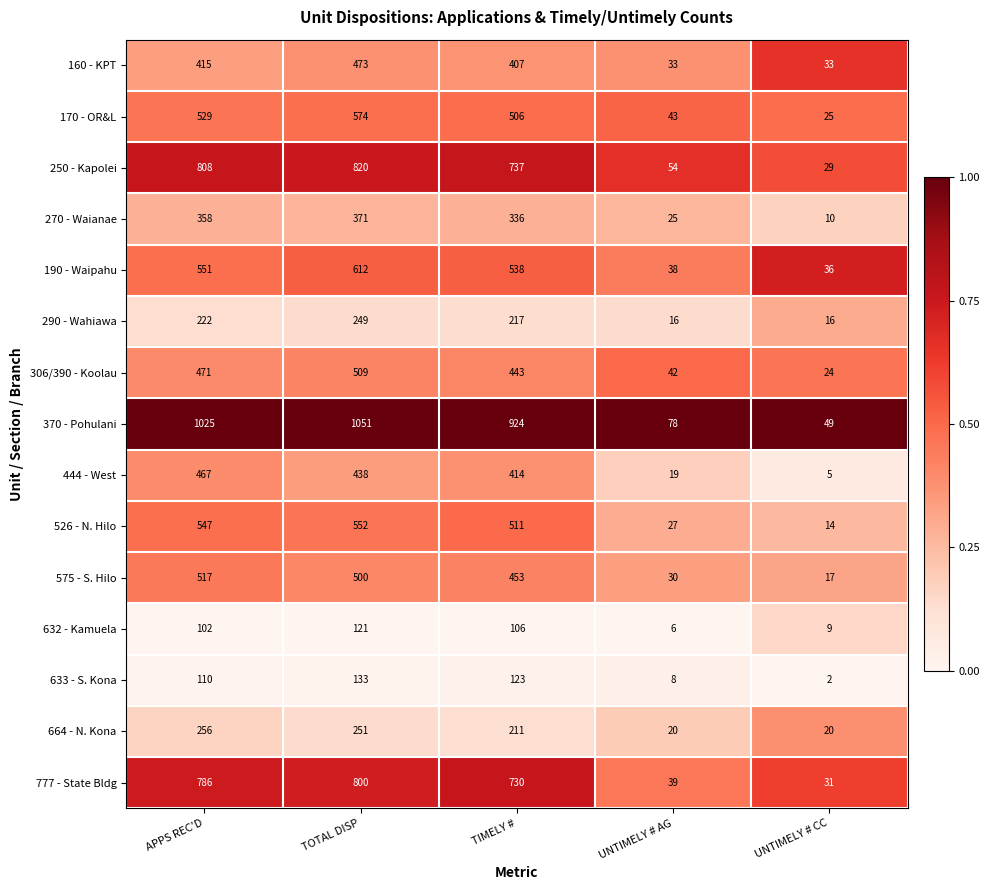

The value of 270 - Waianae at APPS REC'D is 101. True or false?

False